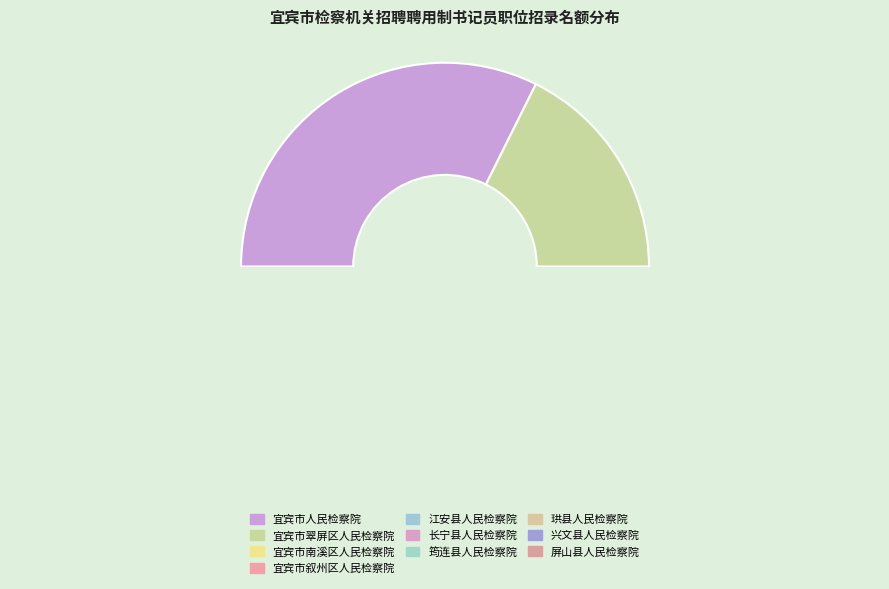

Does 珙县人民检察院 account for over 50% of the chart?

No